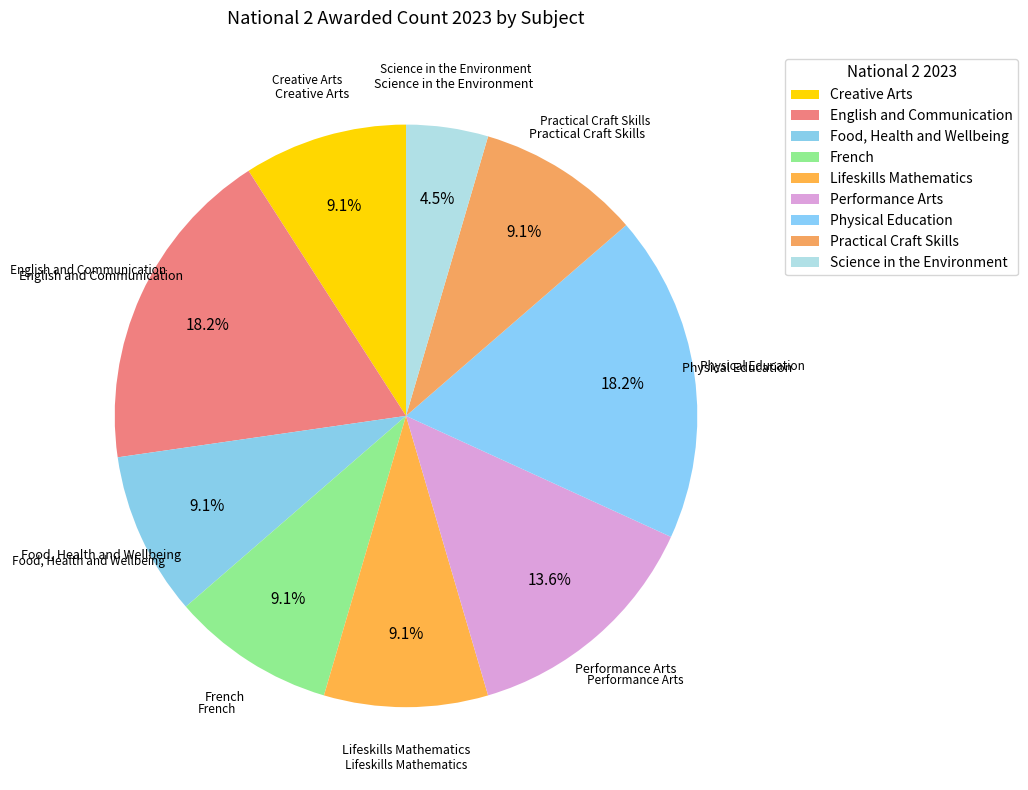

What is the change in value from Physical Education to Practical Craft Skills?

-10